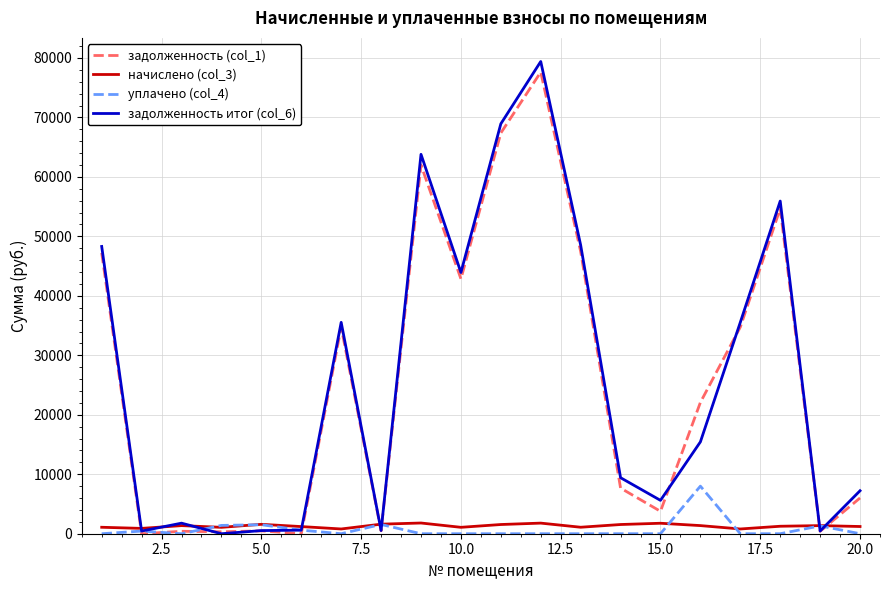

True or false: уплачено (col_4) has more than 0 points higher than both neighbors.

True